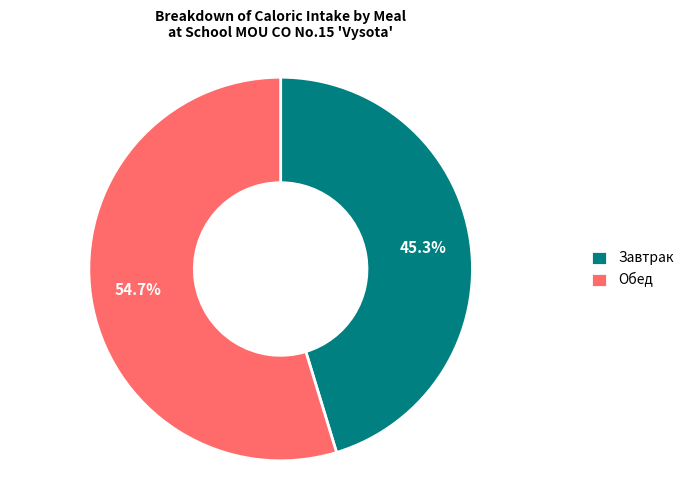

Which category accounts for the majority?

Обед